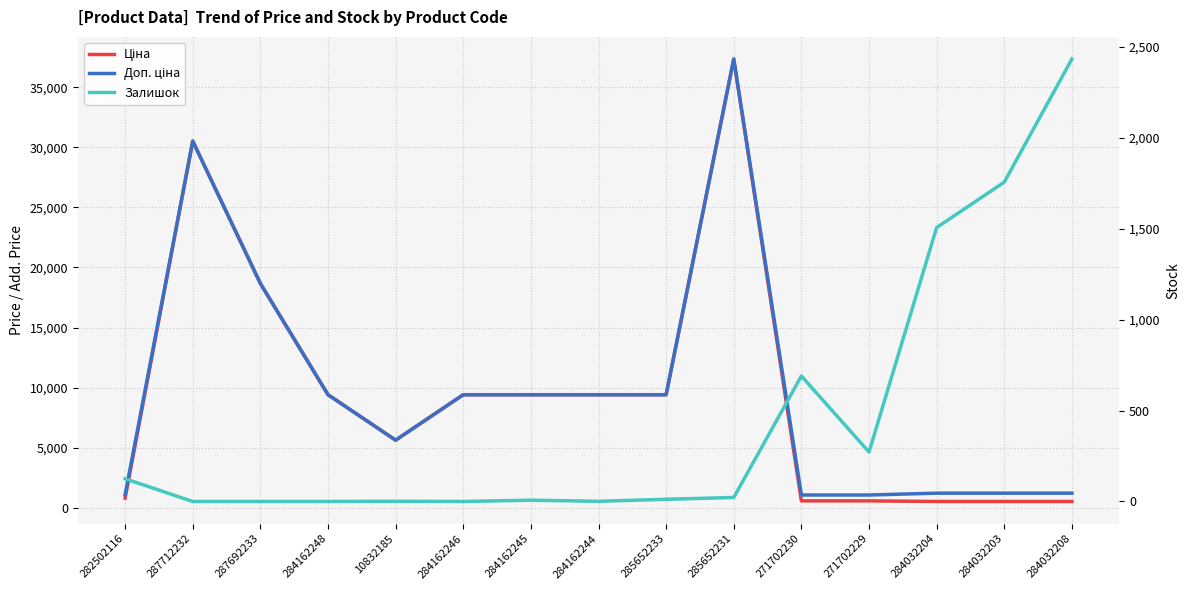

The Доп. ціна series shows 2764.1 at 285652233. True or false?

False